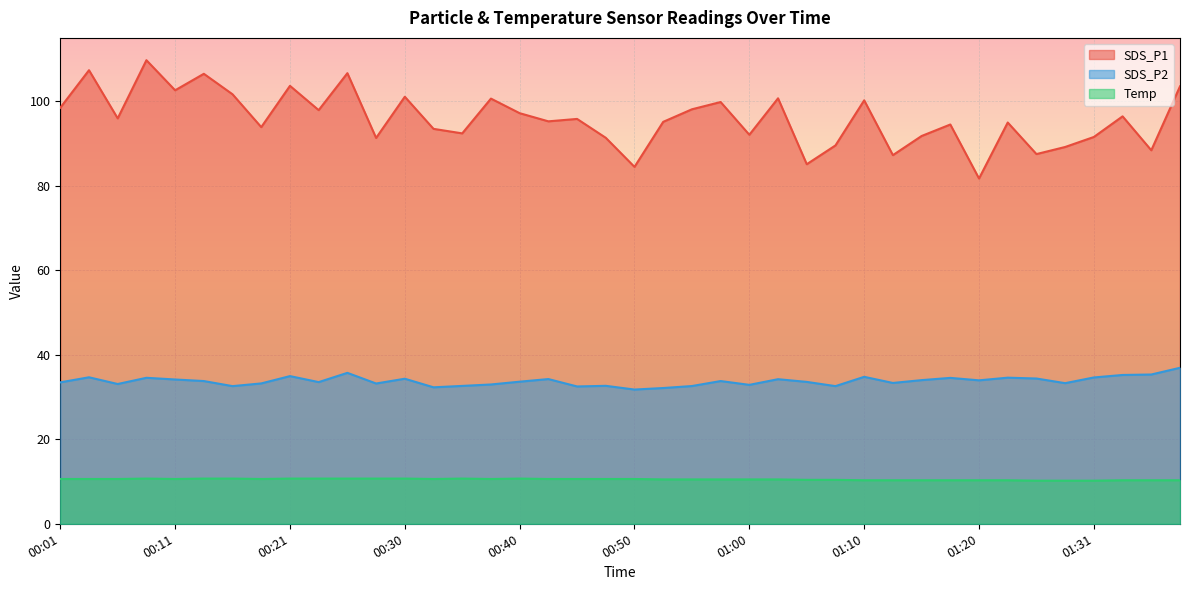

Reading left to right, extract all data points from this chart.

SDS_P1: 00:01=98.5	00:03=107.3	00:06=96.0	00:08=109.7	00:11=102.6	00:13=106.5	00:16=101.7	00:18=93.9	00:21=103.7	00:23=97.9	00:25=106.7	00:28=91.3	00:30=101.1	00:33=93.5	00:35=92.4	00:38=100.6	00:40=97.2	00:42=95.2	00:45=95.8	00:47=91.3	00:50=84.5	00:52=95.1	00:55=98.1	00:57=99.8	01:00=92.1	01:02=100.7	01:05=85.1	01:07=89.5	01:10=100.2	01:13=87.2	01:15=91.8	01:18=94.5	01:20=81.7	01:23=95.0	01:26=87.5	01:28=89.2	01:31=91.5	01:33=96.4	01:36=88.4	01:38=103.5
SDS_P2: 00:01=33.5	00:03=34.7	00:06=33.1	00:08=34.5	00:11=34.1	00:13=33.8	00:16=32.6	00:18=33.2	00:21=35.0	00:23=33.5	00:25=35.7	00:28=33.2	00:30=34.3	00:33=32.3	00:35=32.6	00:38=33.0	00:40=33.6	00:42=34.2	00:45=32.5	00:47=32.6	00:50=31.8	00:52=32.1	00:55=32.6	00:57=33.8	01:00=32.9	01:02=34.2	01:05=33.6	01:07=32.6	01:10=34.8	01:13=33.3	01:15=34.0	01:18=34.5	01:20=34.0	01:23=34.6	01:26=34.4	01:28=33.3	01:31=34.6	01:33=35.2	01:36=35.3	01:38=36.9
Temp: 00:01=10.6	00:03=10.6	00:06=10.6	00:08=10.7	00:11=10.6	00:13=10.7	00:16=10.7	00:18=10.6	00:21=10.7	00:23=10.7	00:25=10.7	00:28=10.7	00:30=10.7	00:33=10.6	00:35=10.7	00:38=10.6	00:40=10.7	00:42=10.6	00:45=10.6	00:47=10.6	00:50=10.6	00:52=10.5	00:55=10.5	00:57=10.5	01:00=10.5	01:02=10.5	01:05=10.4	01:07=10.4	01:10=10.3	01:13=10.3	01:15=10.3	01:18=10.3	01:20=10.3	01:23=10.3	01:26=10.2	01:28=10.2	01:31=10.2	01:33=10.3	01:36=10.3	01:38=10.3